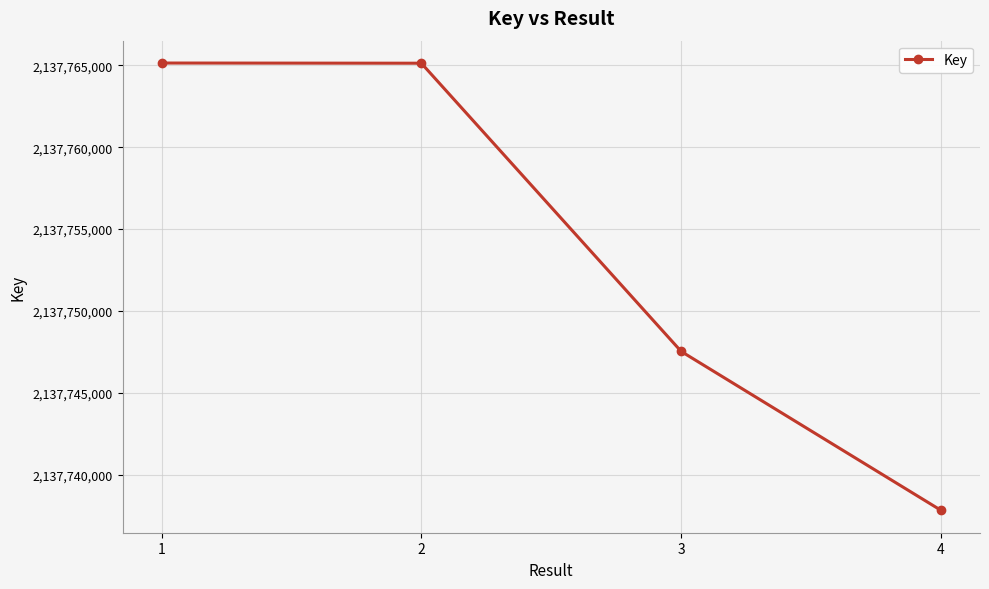

What is the value of the 1st point from the left?

2137765149